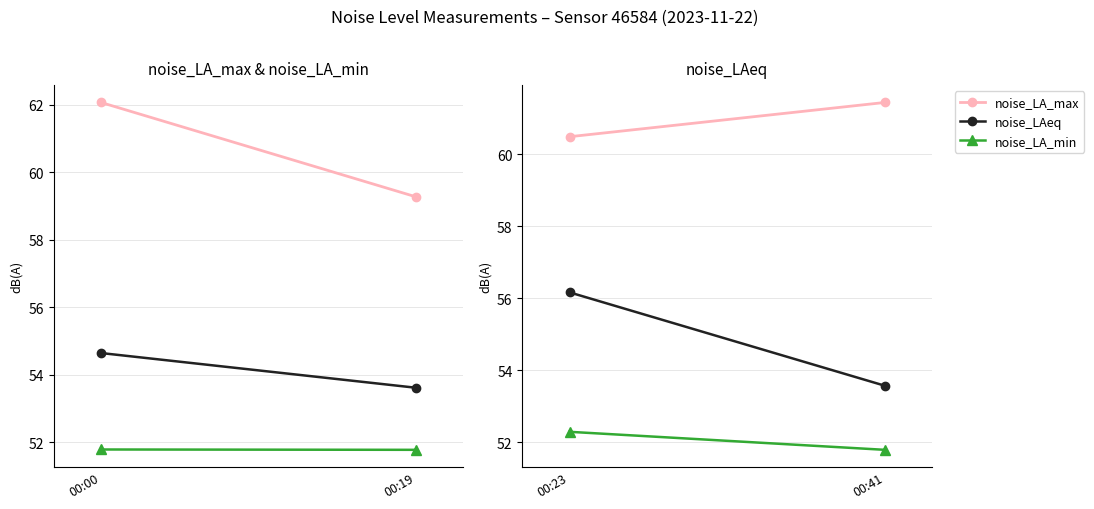

What are all the series names shown in the legend?

noise_LA_max, noise_LAeq, noise_LA_min